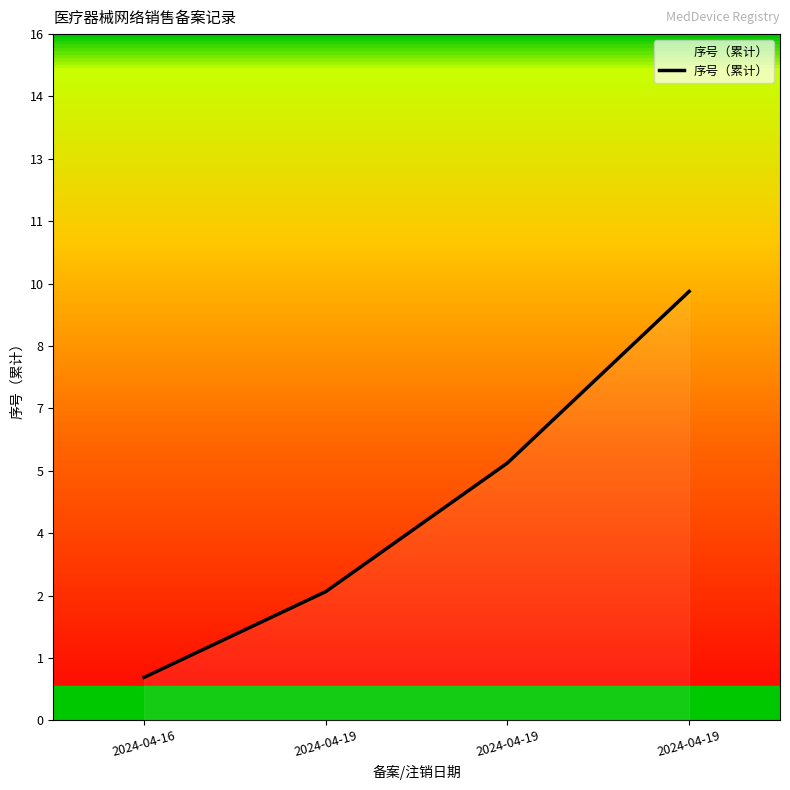

Does the chart have visible grid lines?

No